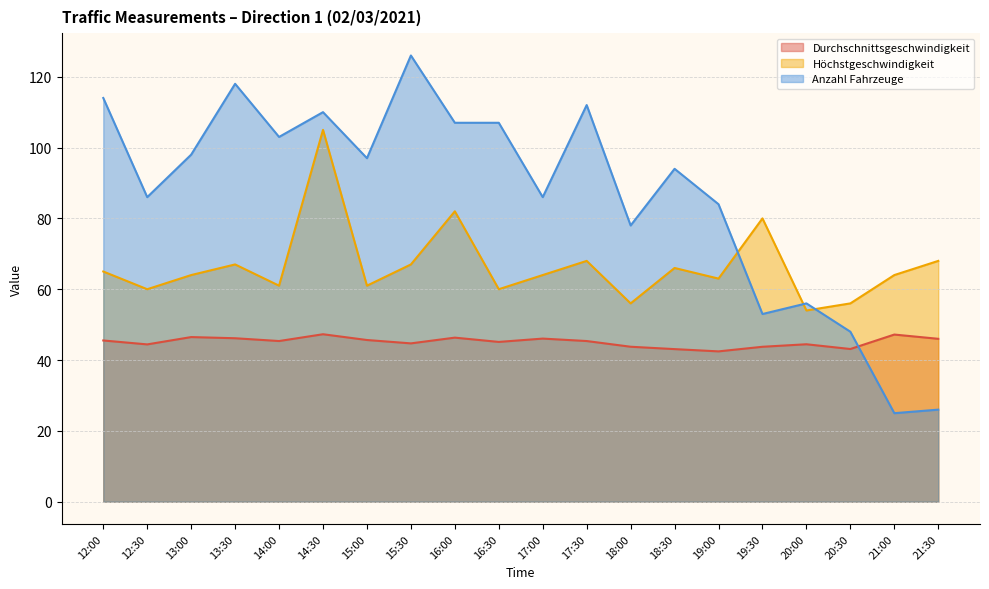

What are all the series names shown in the legend?

Durchschnittsgeschwindigkeit, Höchstgeschwindigkeit, Anzahl Fahrzeuge